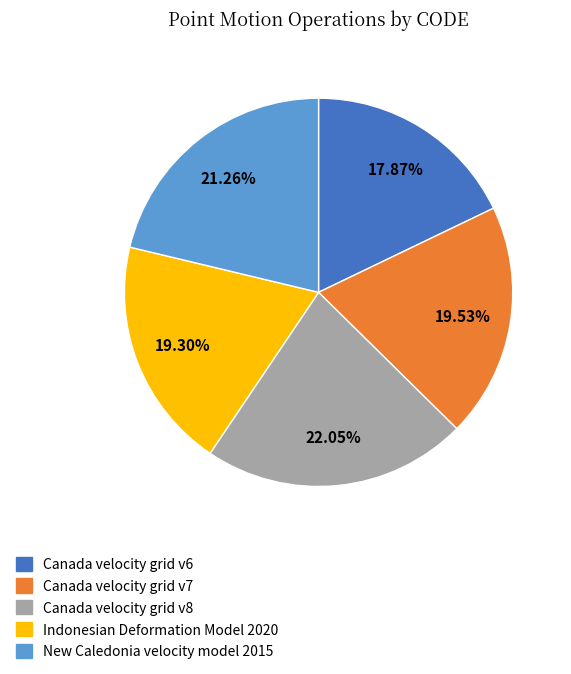

Is the sum of Canada velocity grid v6 and Canada velocity grid v7 greater than half?

No